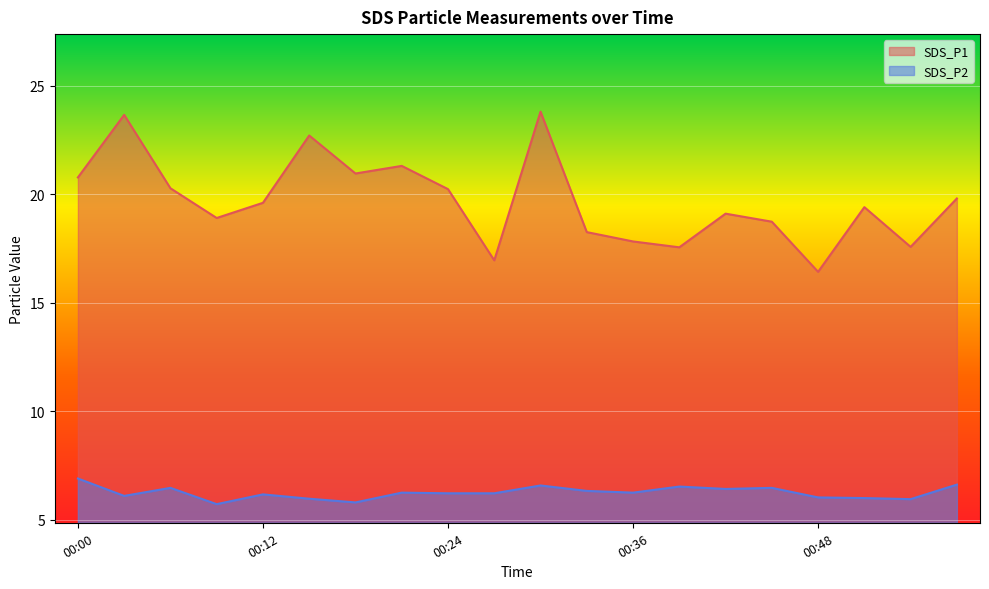

Which series has the largest total across all categories?

SDS_P1